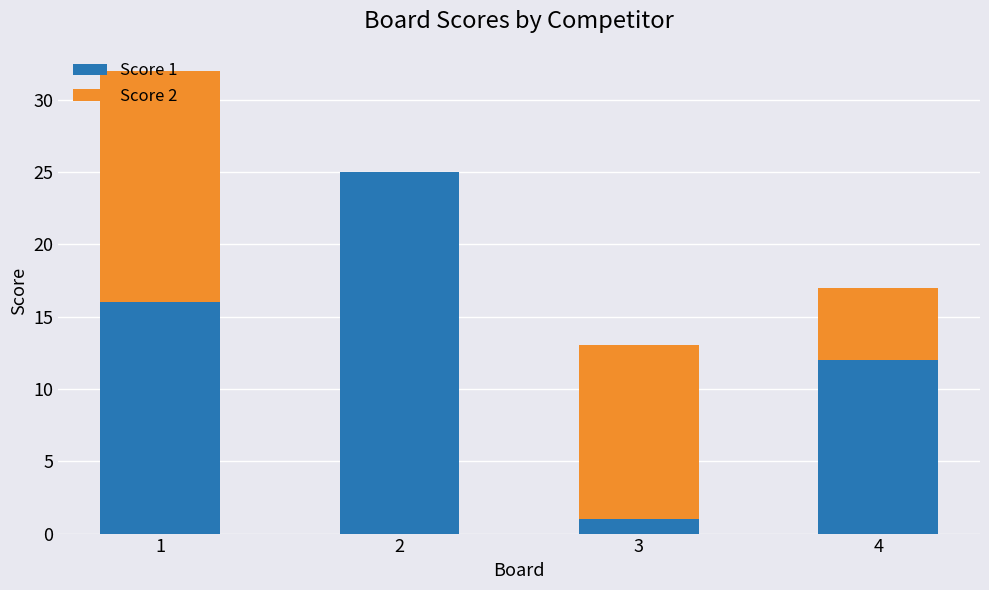

The Score 1 series shows 16 at 1. True or false?

True